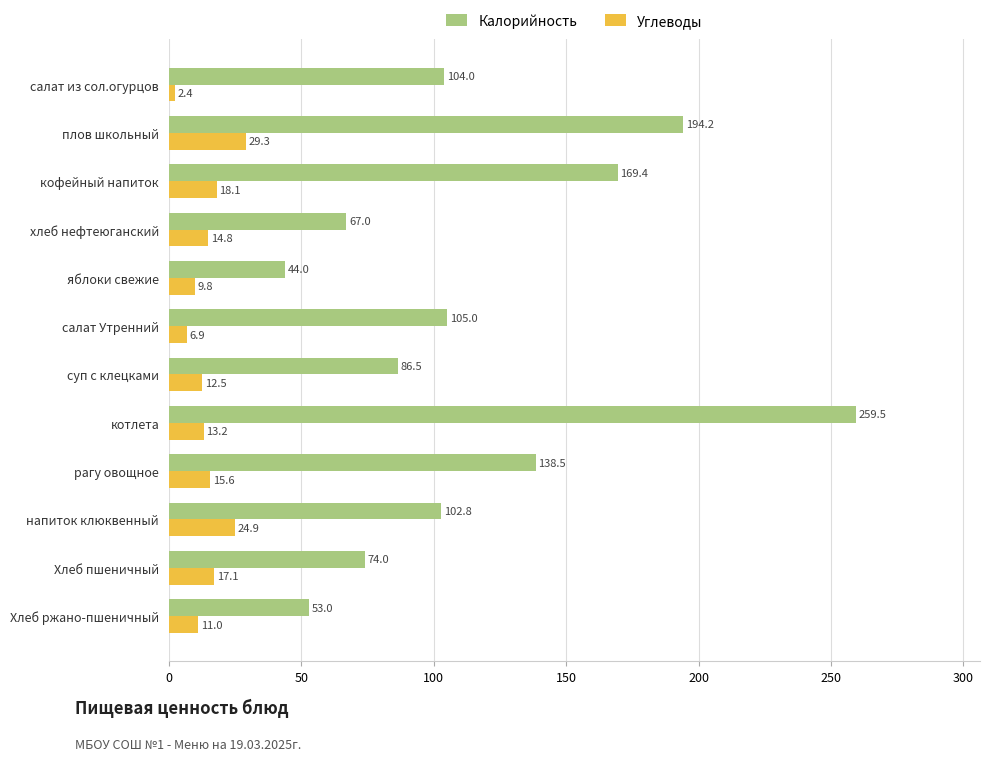

How many data points does each series have?

12